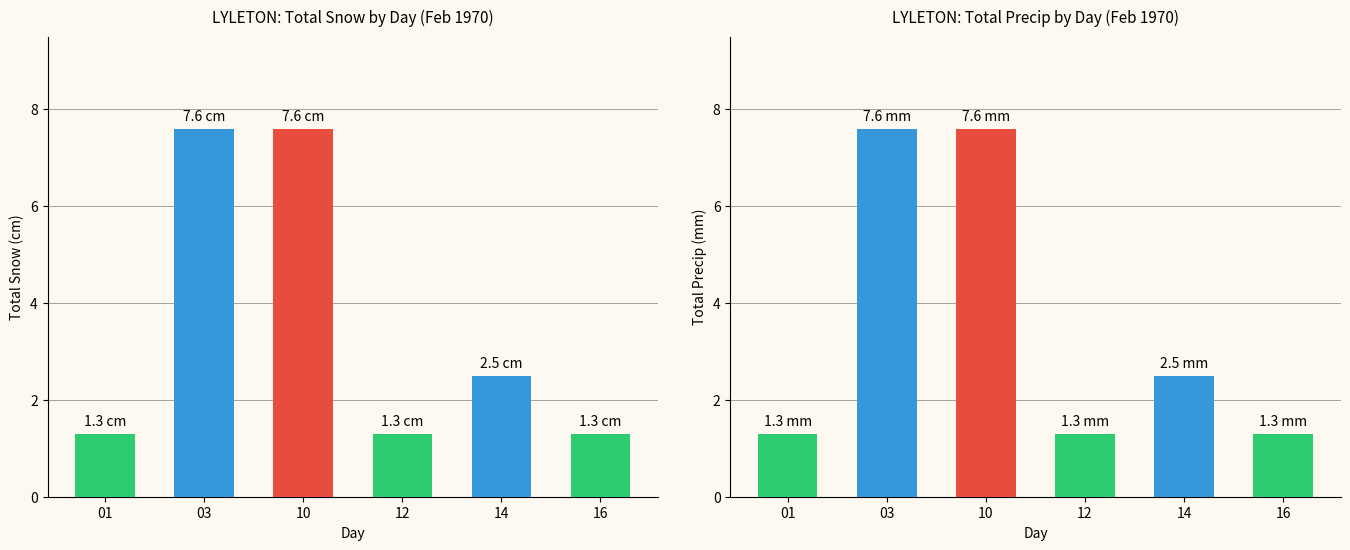

Which category has the highest value across all series?

03